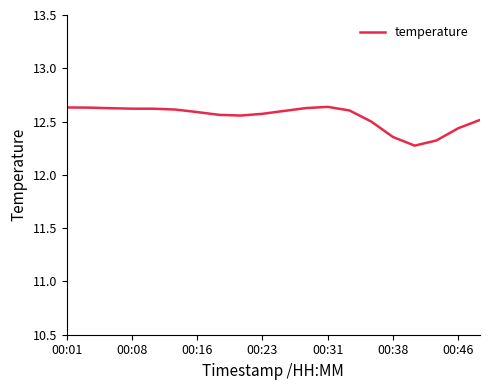

True or false: there are more than 0 points higher than both neighbors.

True